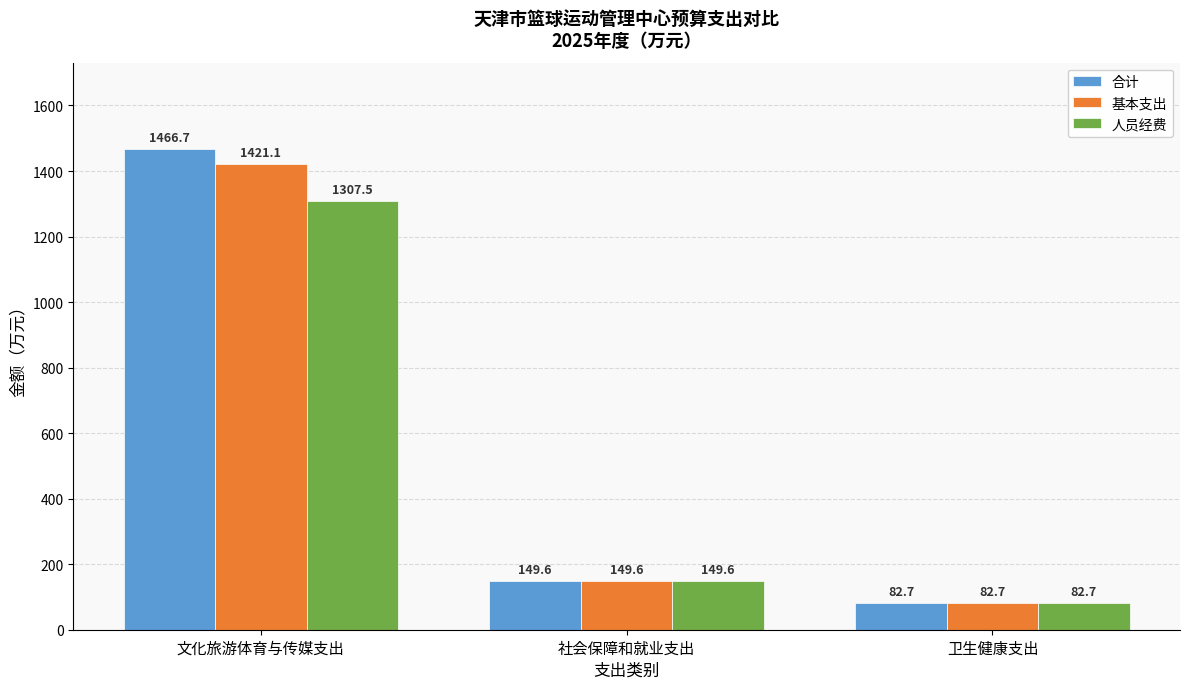

The value of 合计 at 文化旅游体育与传媒支出 is 1466.7. True or false?

True